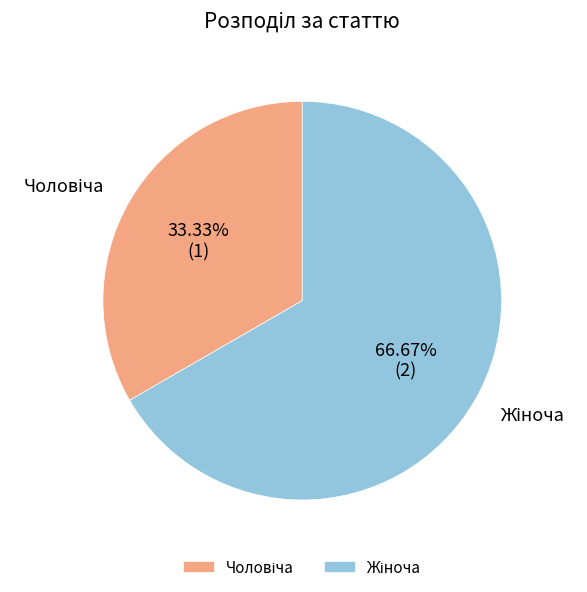

How many slices are in this pie chart?

2